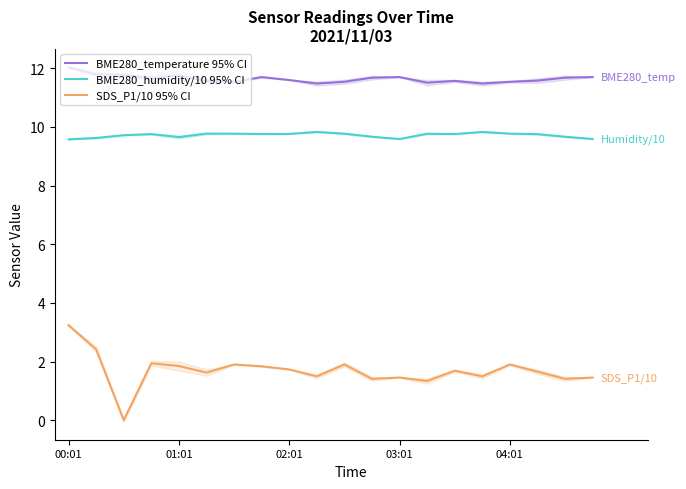

What are all the series names shown in the legend?

BME280_temperature 95% CI, BME280_humidity/10 95% CI, SDS_P1/10 95% CI